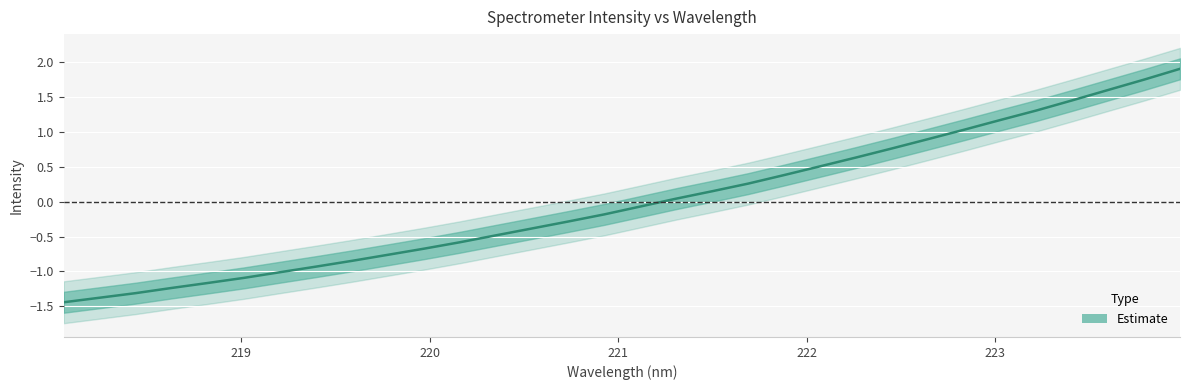

The value at 219.3979 is -0.9. True or false?

True